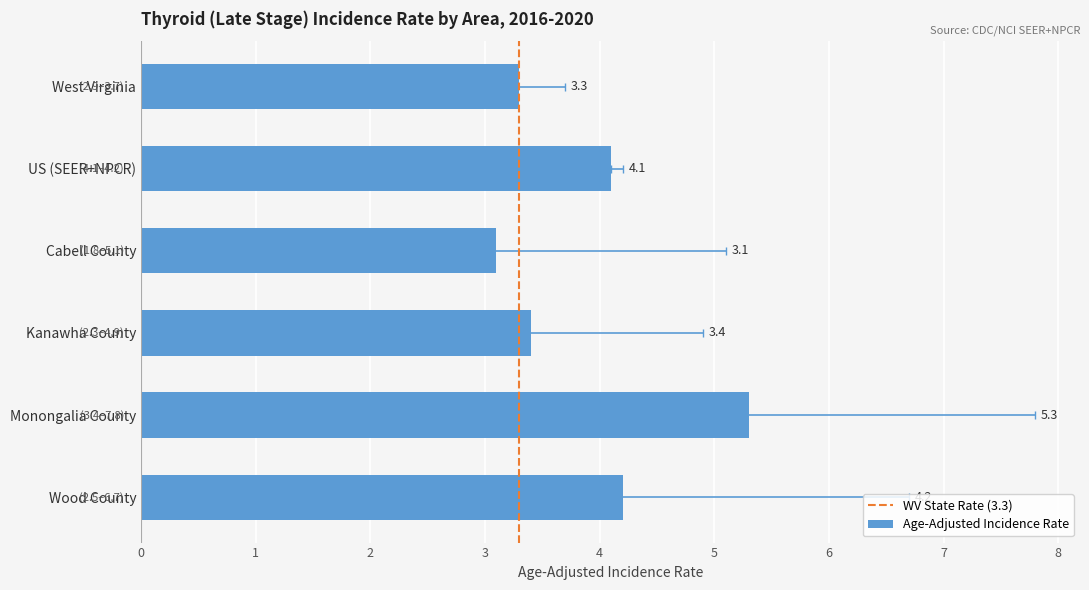

At Wood County, list the series in order from largest to smallest.

Upper 95% CI, Age-Adjusted Incidence Rate, Lower 95% CI